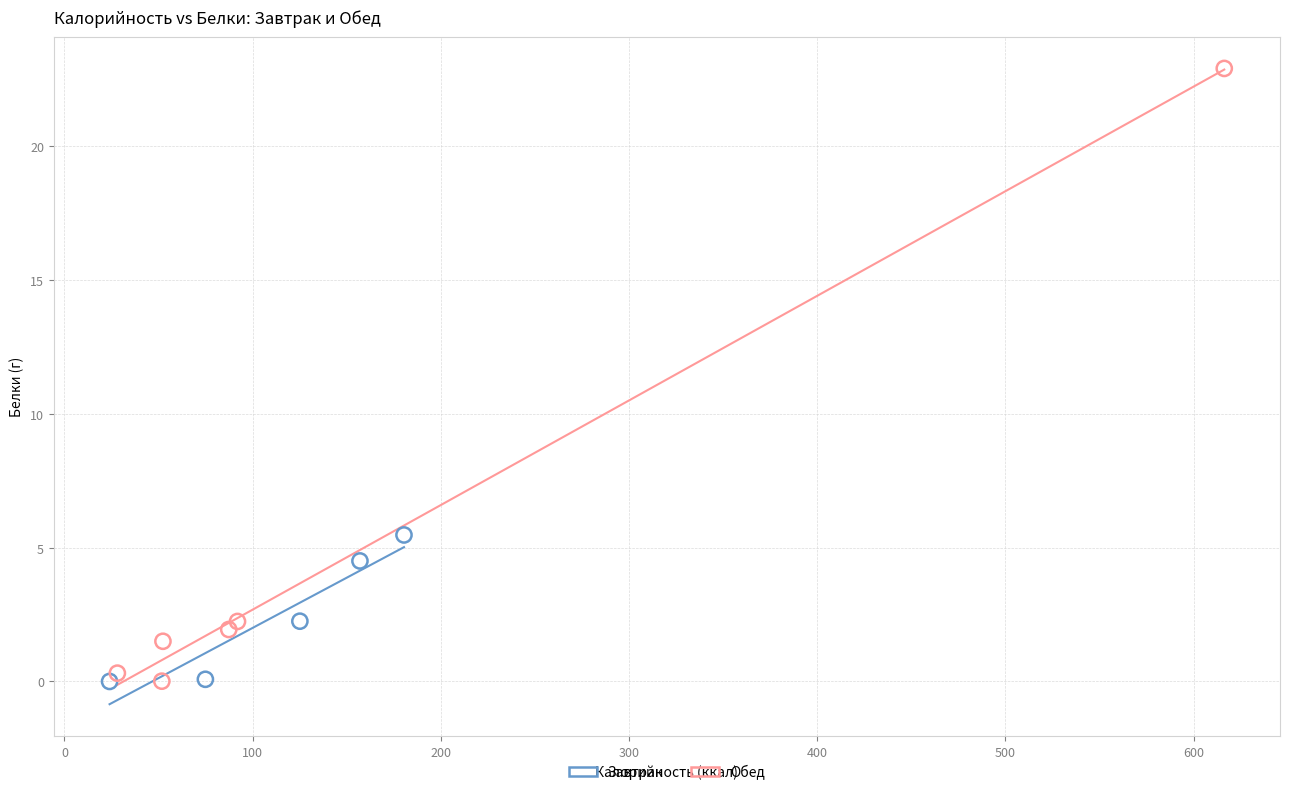

Which series has the largest Y range (max minus min)?

Обед